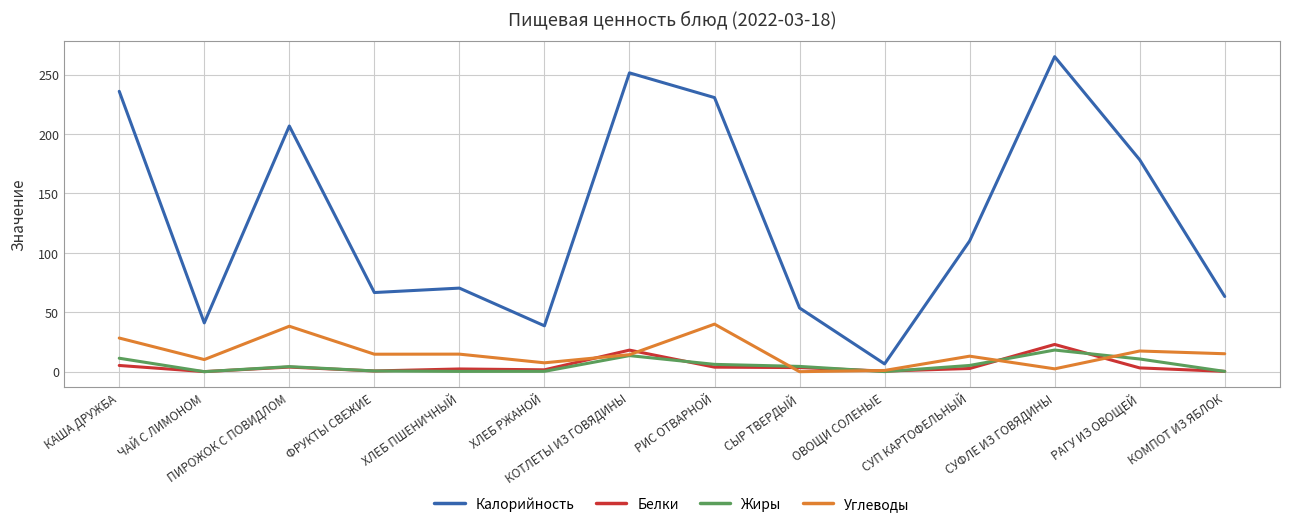

Which series has the largest range (max minus min)?

Калорийность